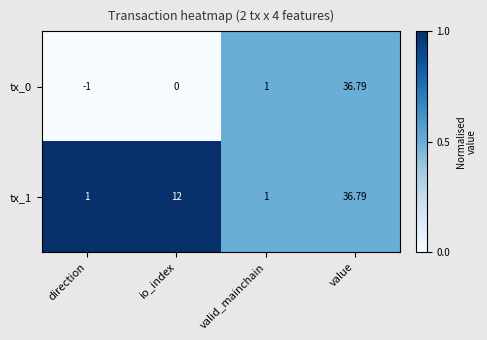

What is the total value across all series at value?

73.6